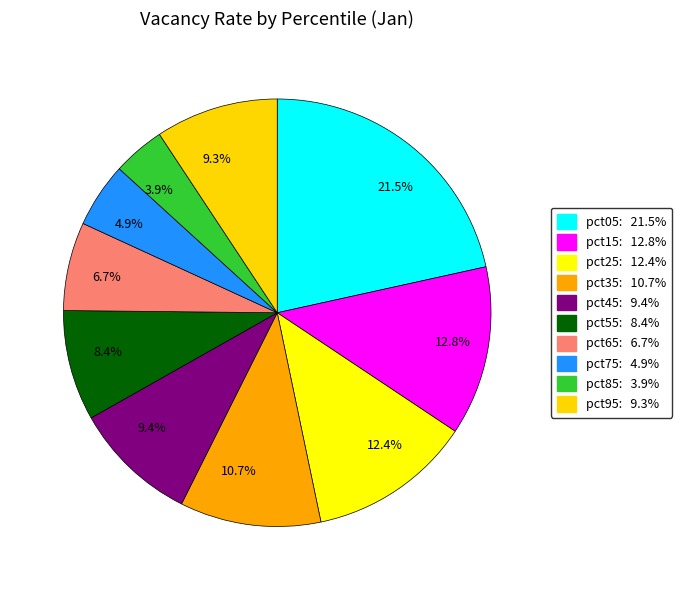

What is the largest slice in the pie chart?

21.5%